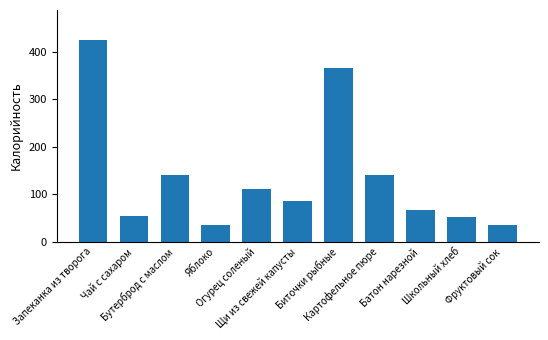

Reading right to left, extract all data points from this chart.

Фруктовый сок=36	Школьный хлеб=51	Батон нарезной=66	Картофельное пюре=141	Биточки рыбные=366	Щи из свежей капусты=86	Огурец соленый=110	Яблоко=36	Бутерброд с маслом=141	Чай с сахаром=53	Запеканка из творога=424